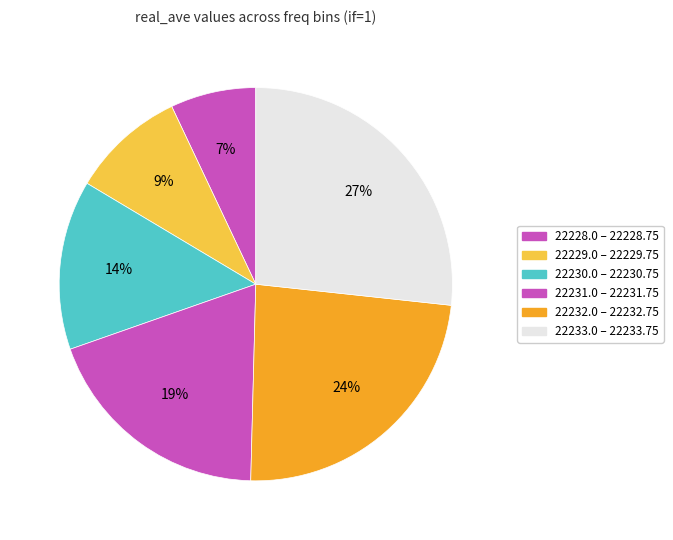

How many slices are in this pie chart?

6